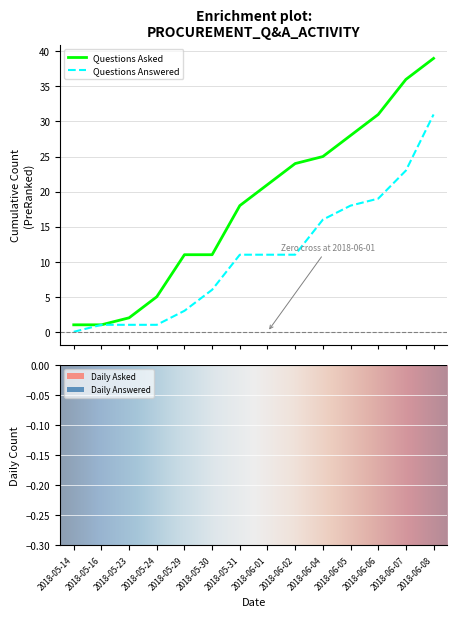

What is the maximum value for Questions Asked?

39